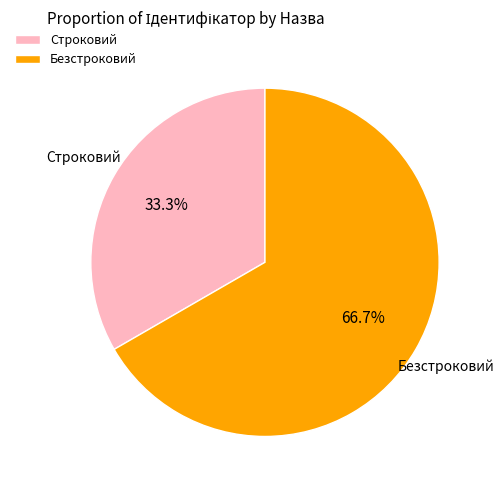

To the nearest percent, what is the average slice percentage?

50%